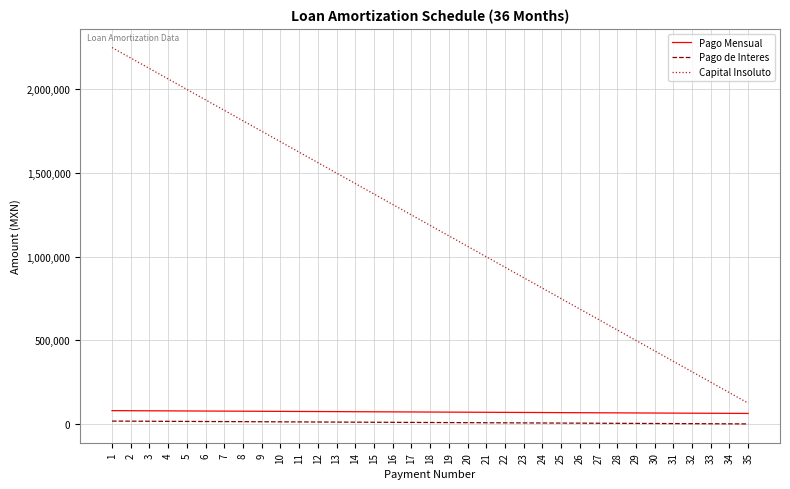

True or false: Pago Mensual and Capital Insoluto cross at least once.

False